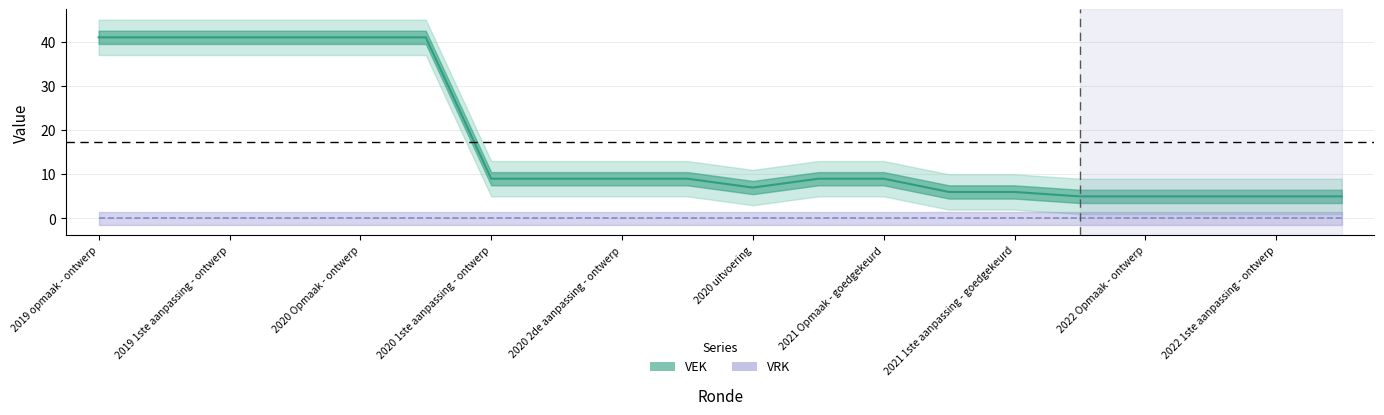

What is the value of the VEK center point at the 1st from the left?

41